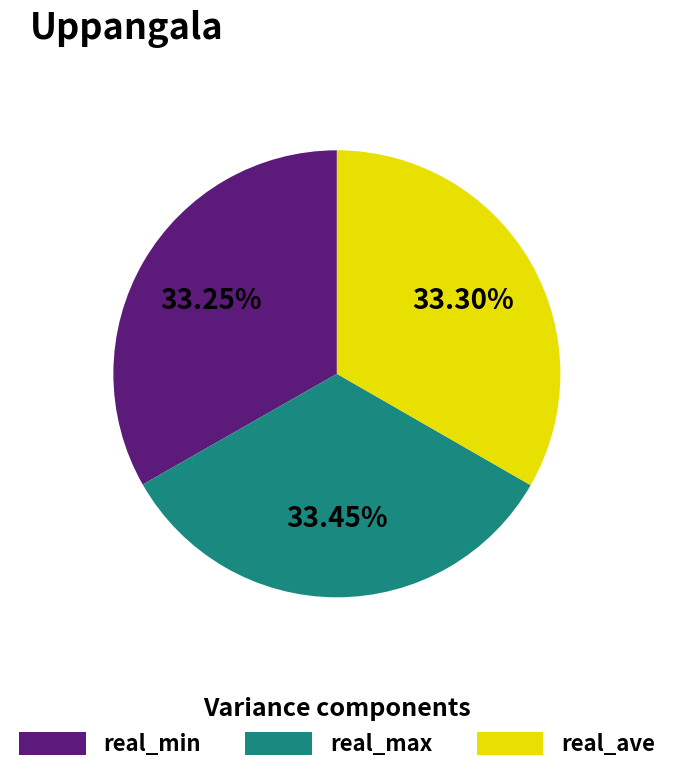

Is real_max the majority of the pie?

No